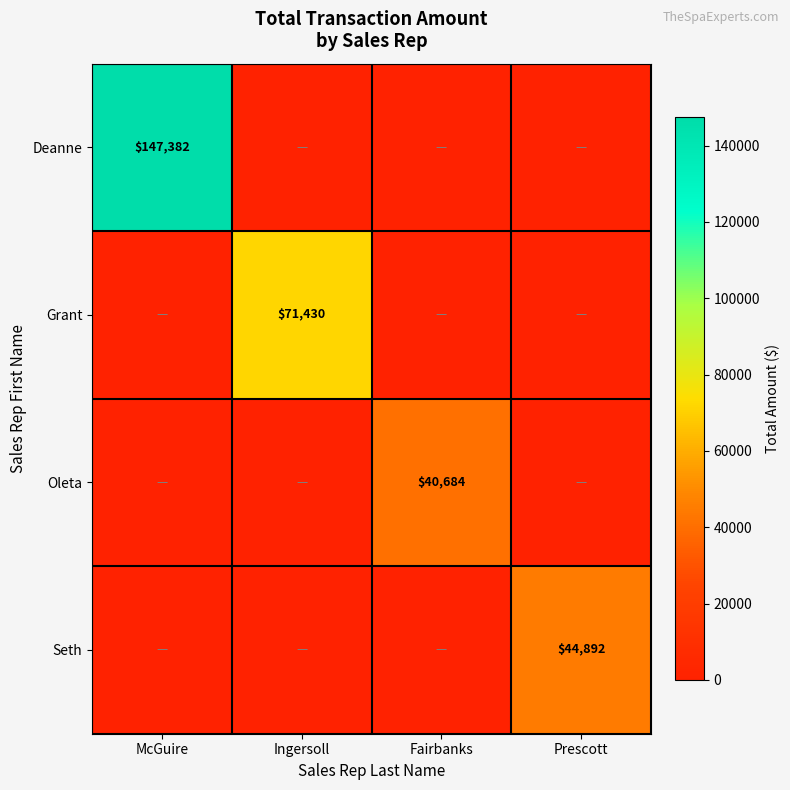

The Seth series shows 70235 at Prescott. True or false?

False